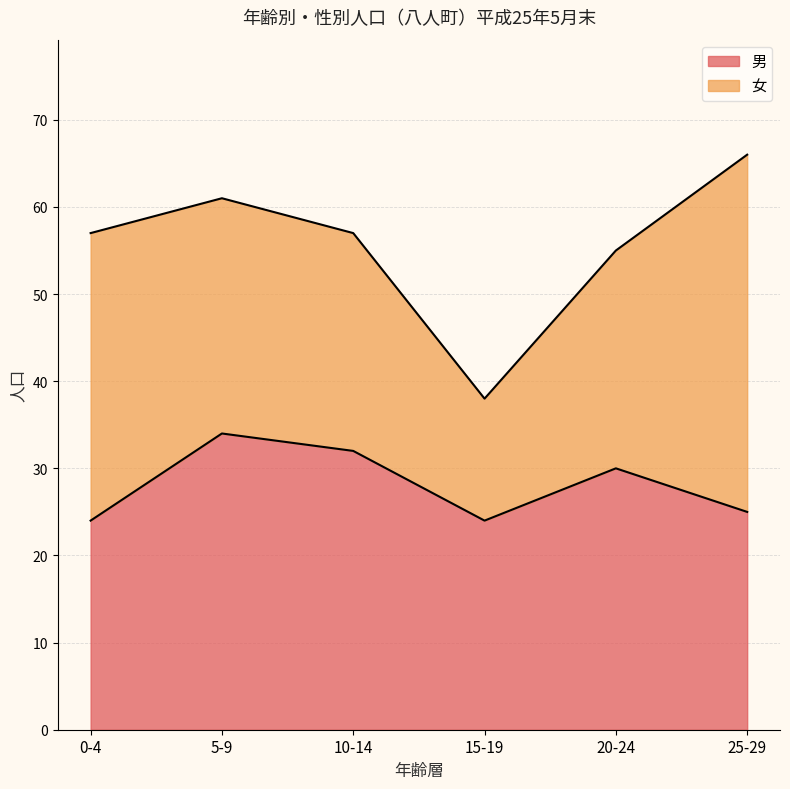

What is the label of the 3rd point from the left?

10-14